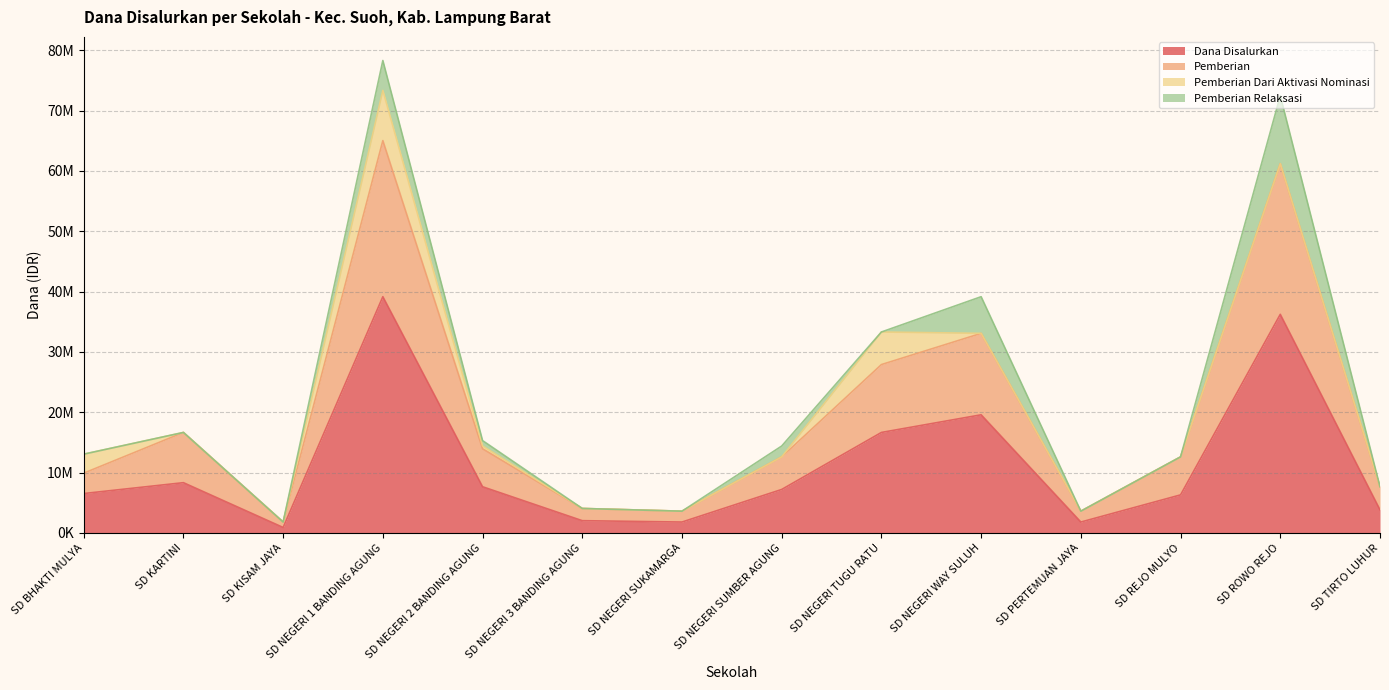

How many data points in Dana Disalurkan are less than 7200000?

7